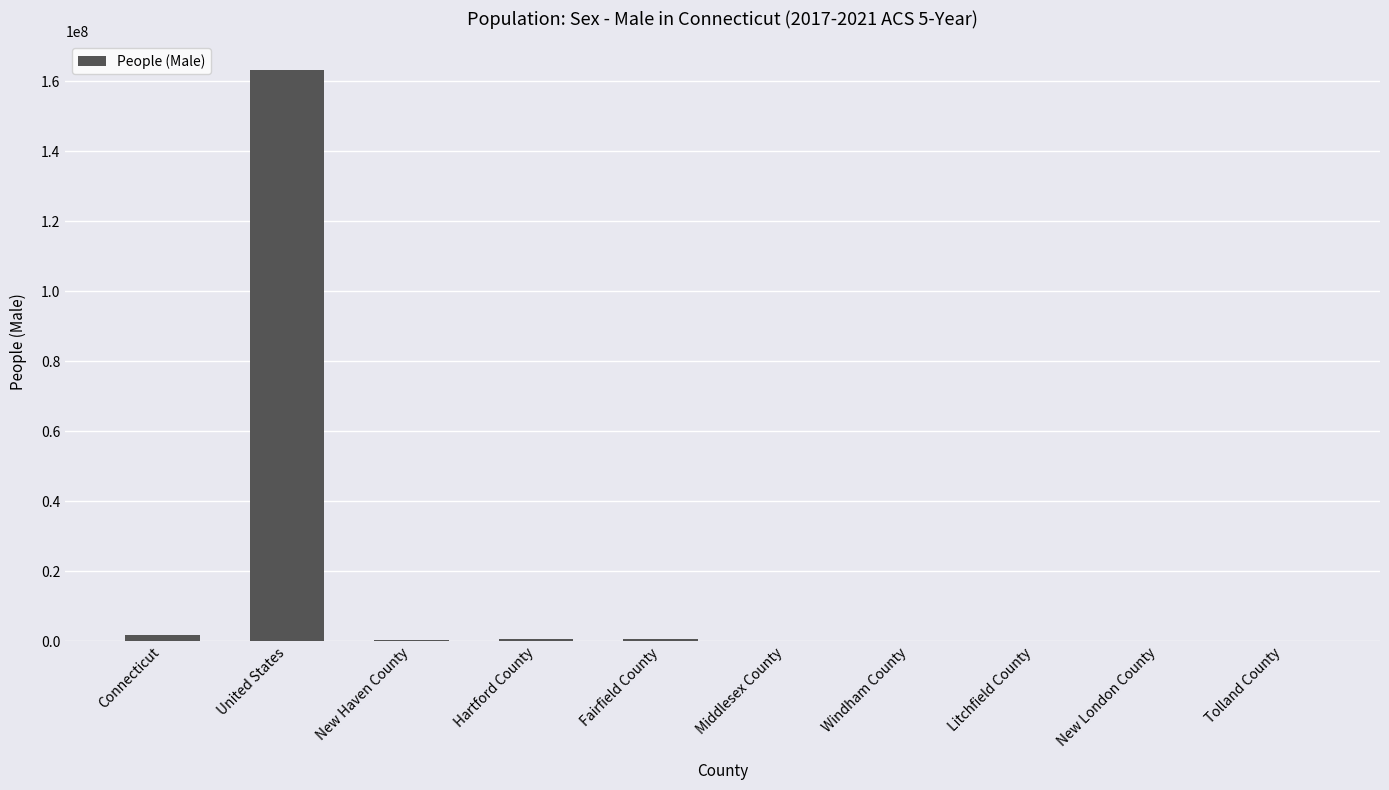

Which category has the highest value across all series?

United States